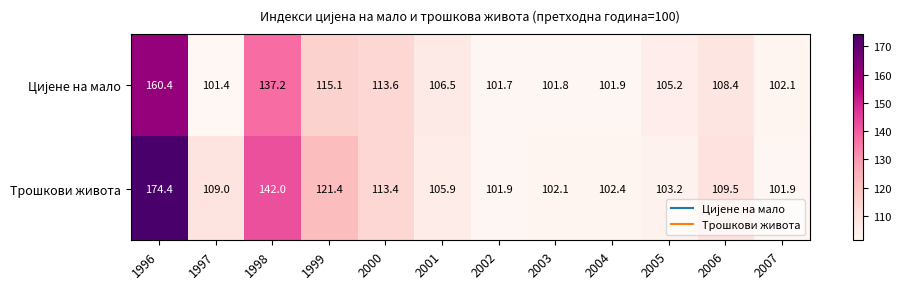

What is the maximum value shown in the chart?

174.4